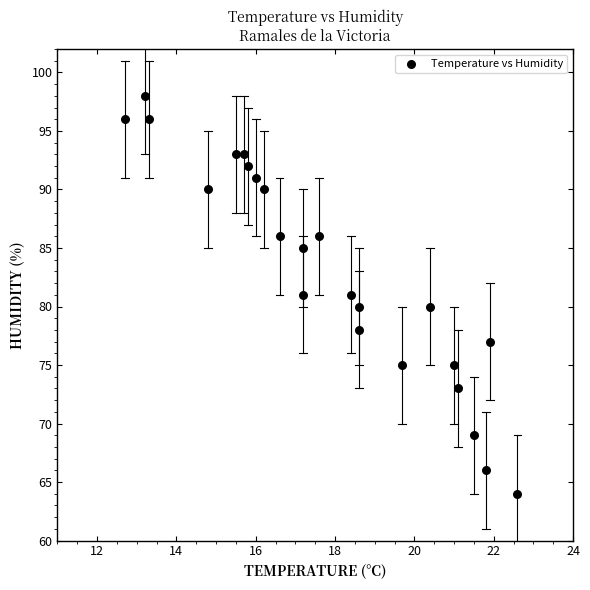

Count the number of points in this scatter plot.

24